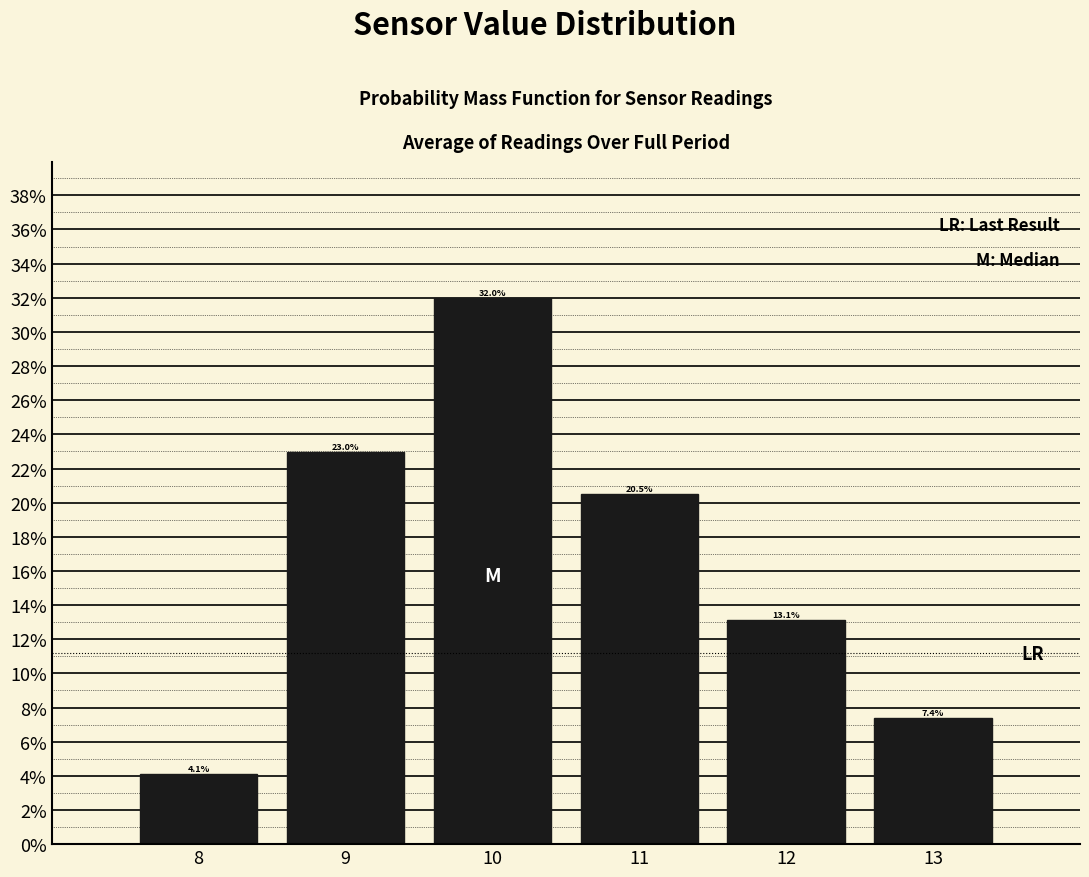

Reading left to right, list every bar in this chart as the range it spans on the x-axis followed by its height.

7.5 to 8.5: 4.1
8.5 to 9.5: 23.0
9.5 to 10.5: 32.0
10.5 to 11.5: 20.5
11.5 to 12.5: 13.1
12.5 to 13.5: 7.4